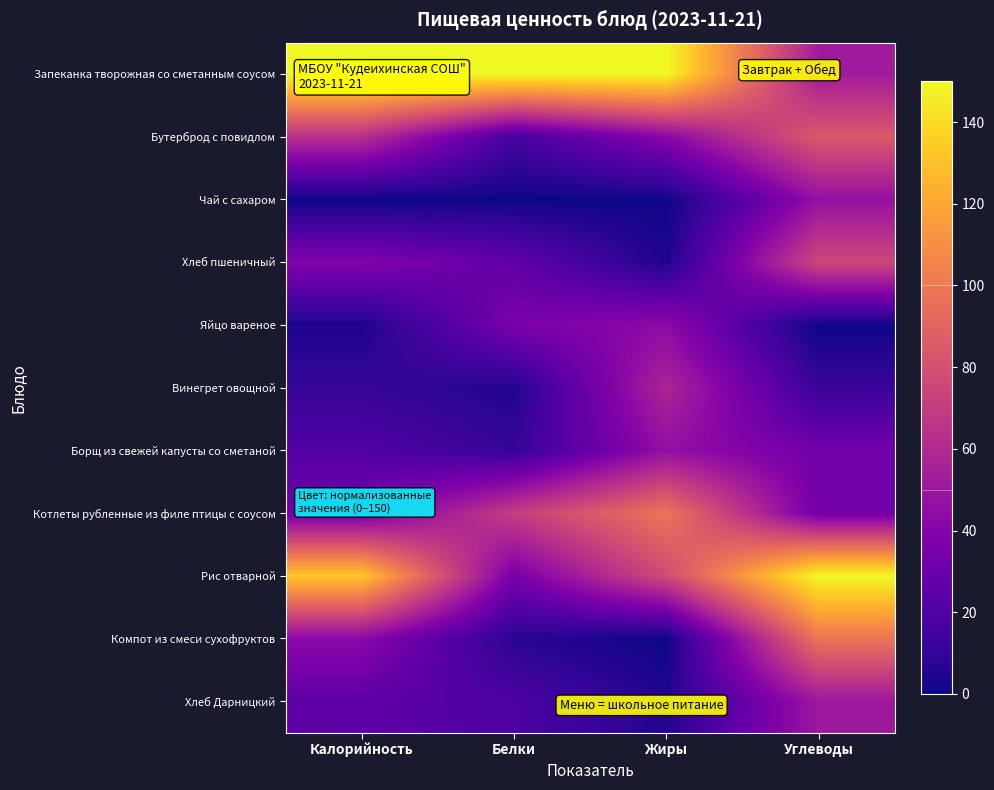

Which series changed the most between Калорийность and Углеводы?

Запеканка творожная со сметанным соусом